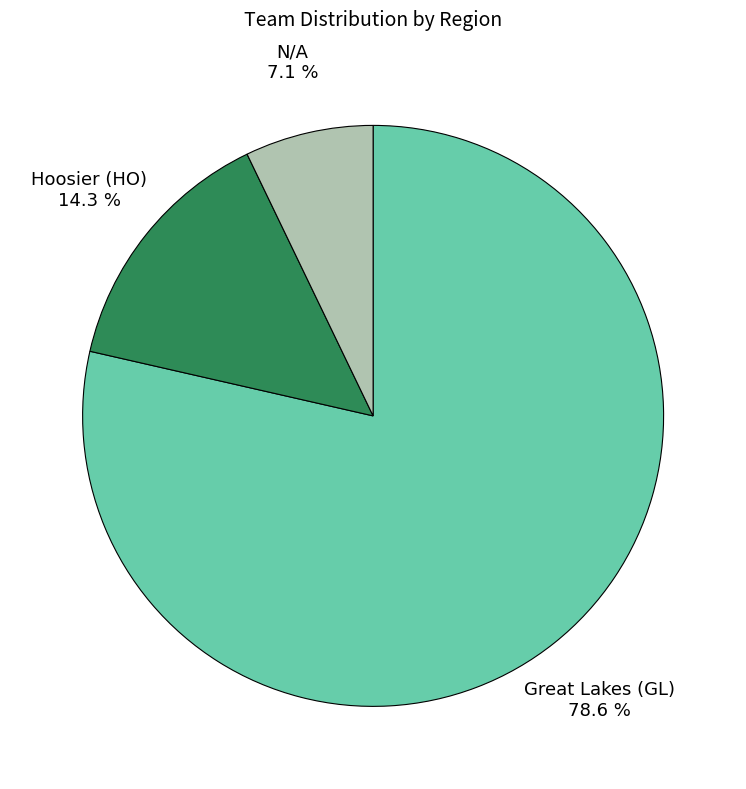

Is there any slice that represents more than half of the pie?

Yes